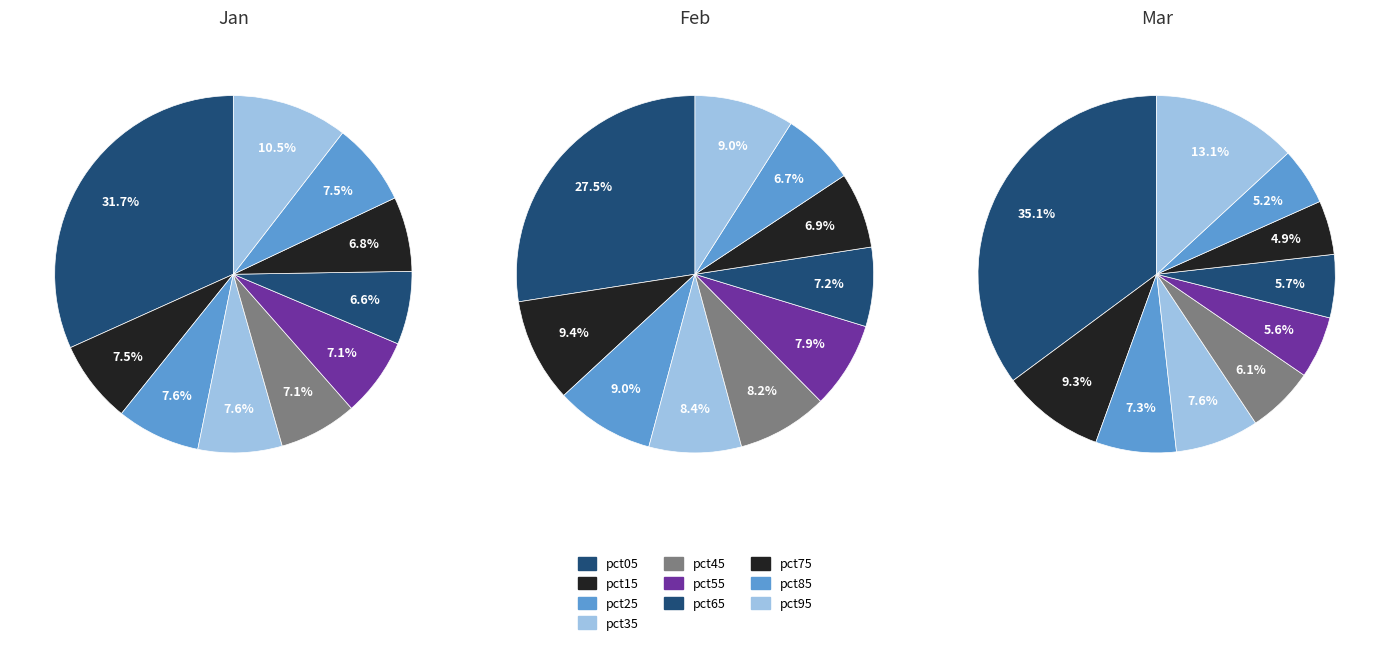

Does any single category account for the majority?

No